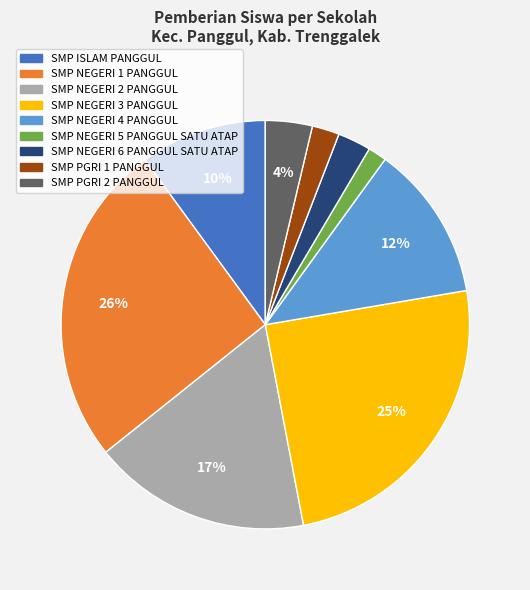

To the nearest percent, what is the combined percentage of SMP NEGERI 6 PANGGUL SATU ATAP and SMP NEGERI 4 PANGGUL?

15%